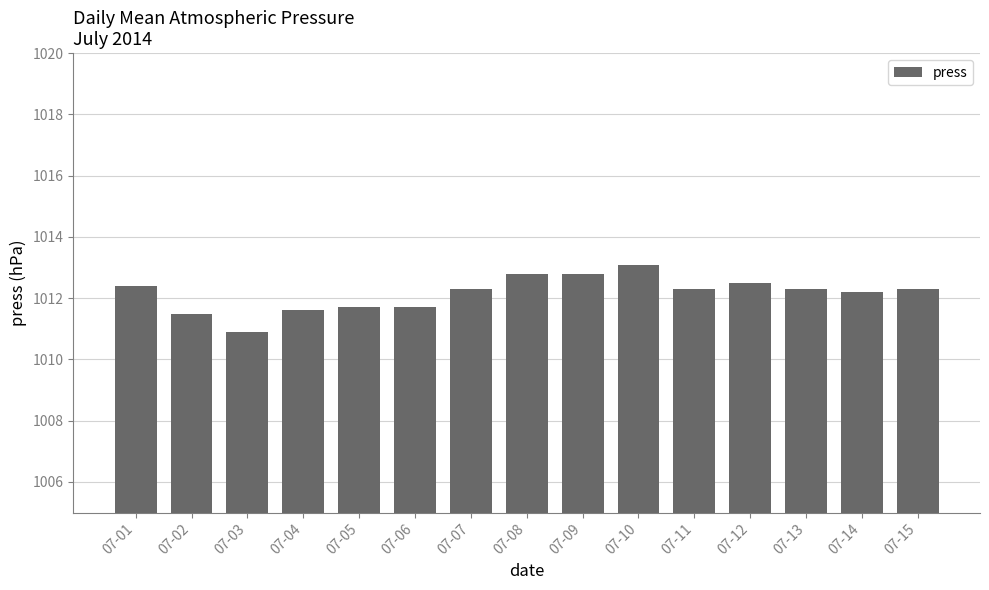

Are the bars grouped side by side (vs. stacked)?

No